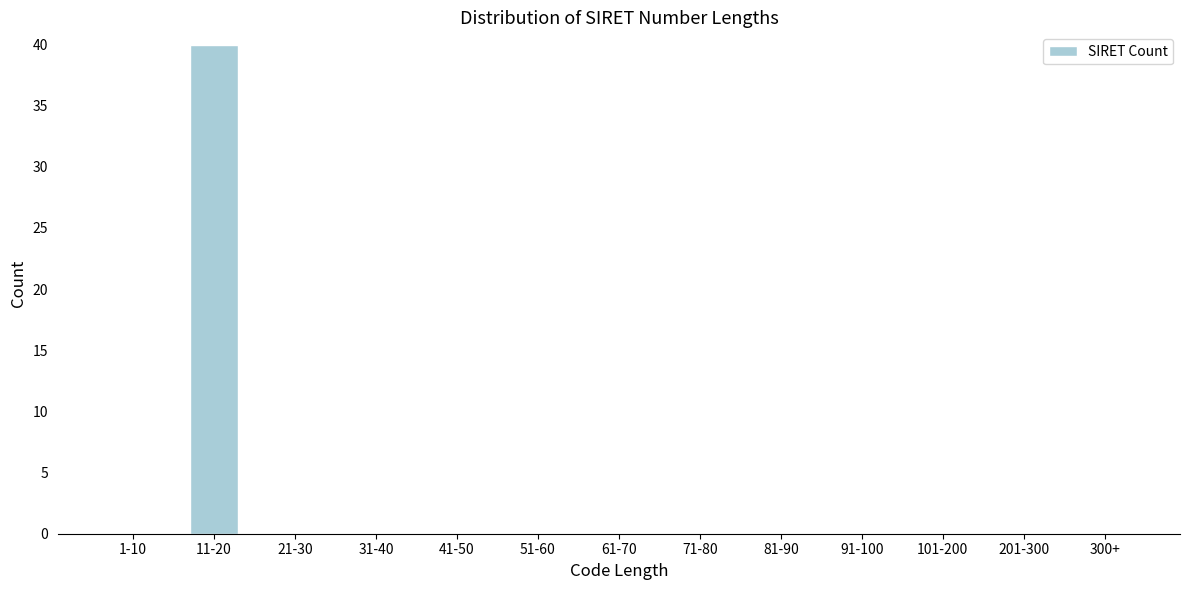

Reading left to right, transcribe all the data shown in this chart.

1-10=0	11-20=40	21-30=0	31-40=0	41-50=0	51-60=0	61-70=0	71-80=0	81-90=0	91-100=0	101-200=0	201-300=0	300+=0